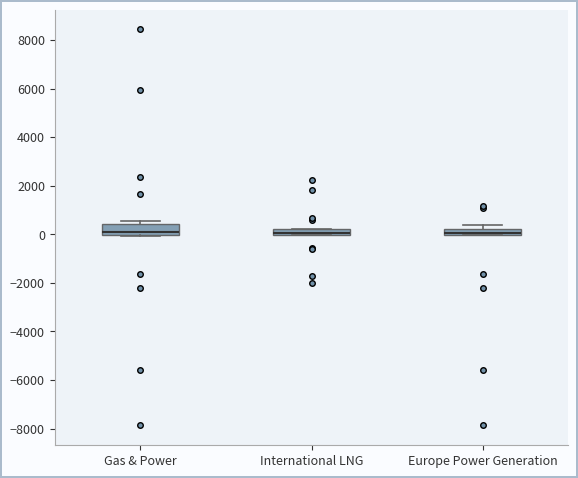

Comparing the boxes themselves (not the whiskers), which one is the tallest?

Gas & Power